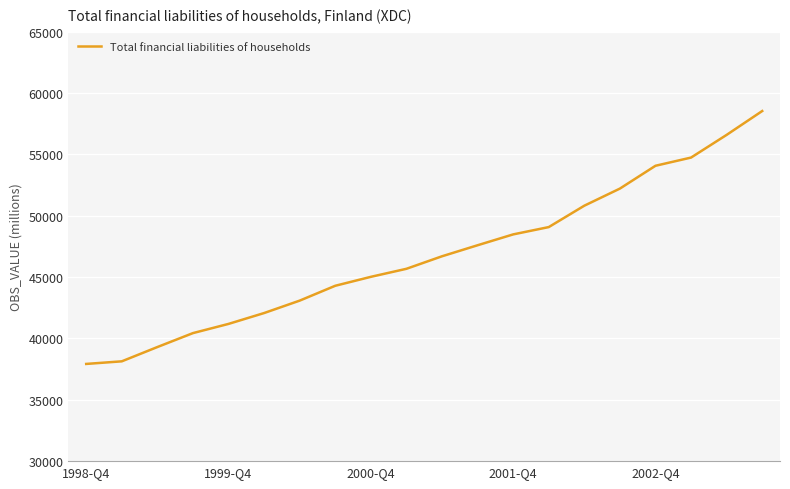

What is the maximum value shown in the chart?

58533